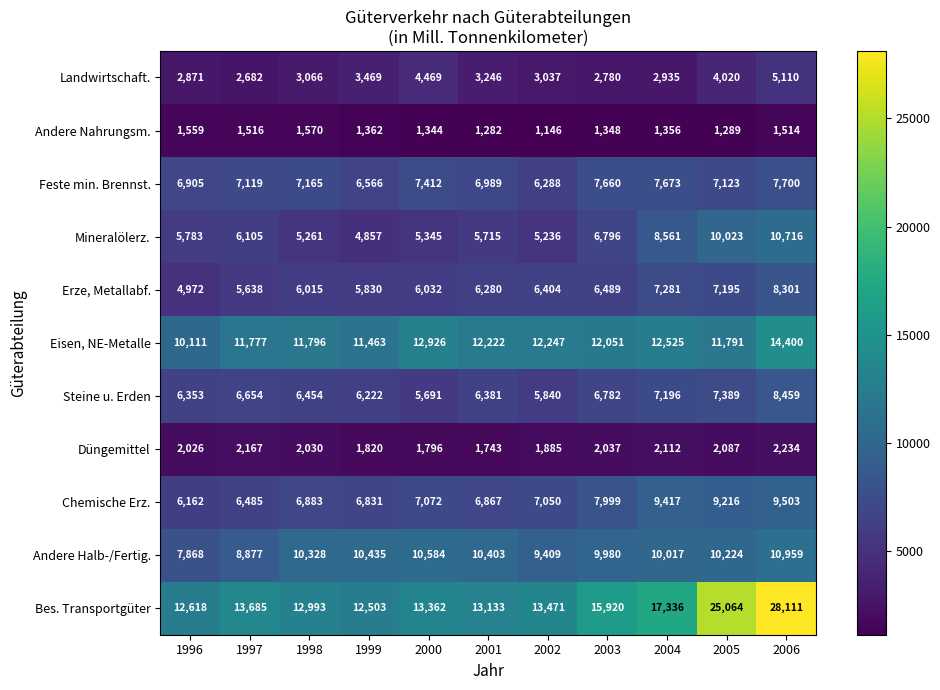

What value does the Erze, Metallabf. series have at 2006, to the nearest 10?

8300